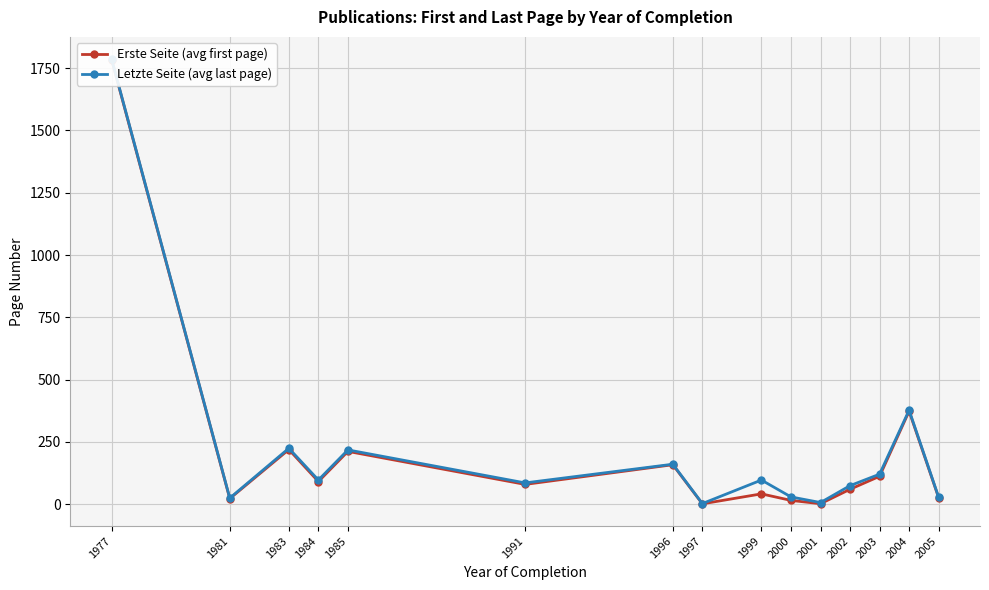

At how many categories does at least one series exceed 799?

1